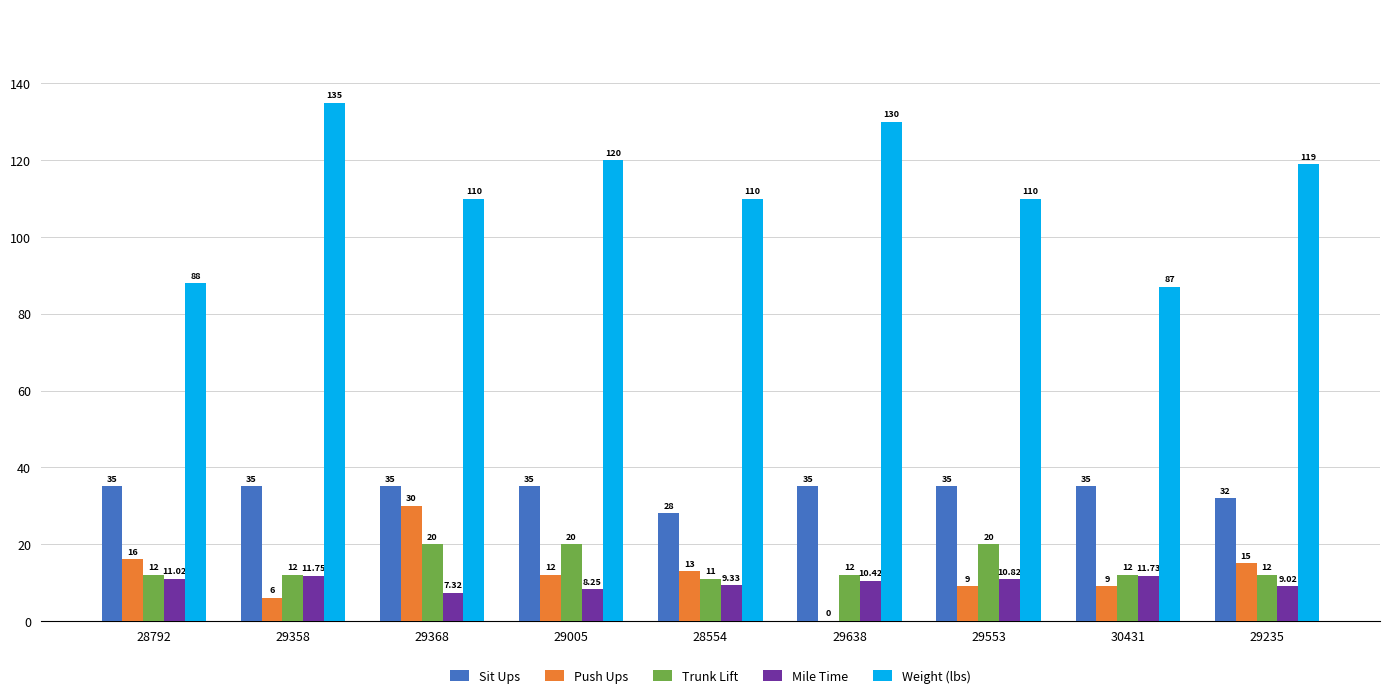

Which series changed the most between 29005 and 28554?

Weight (lbs)